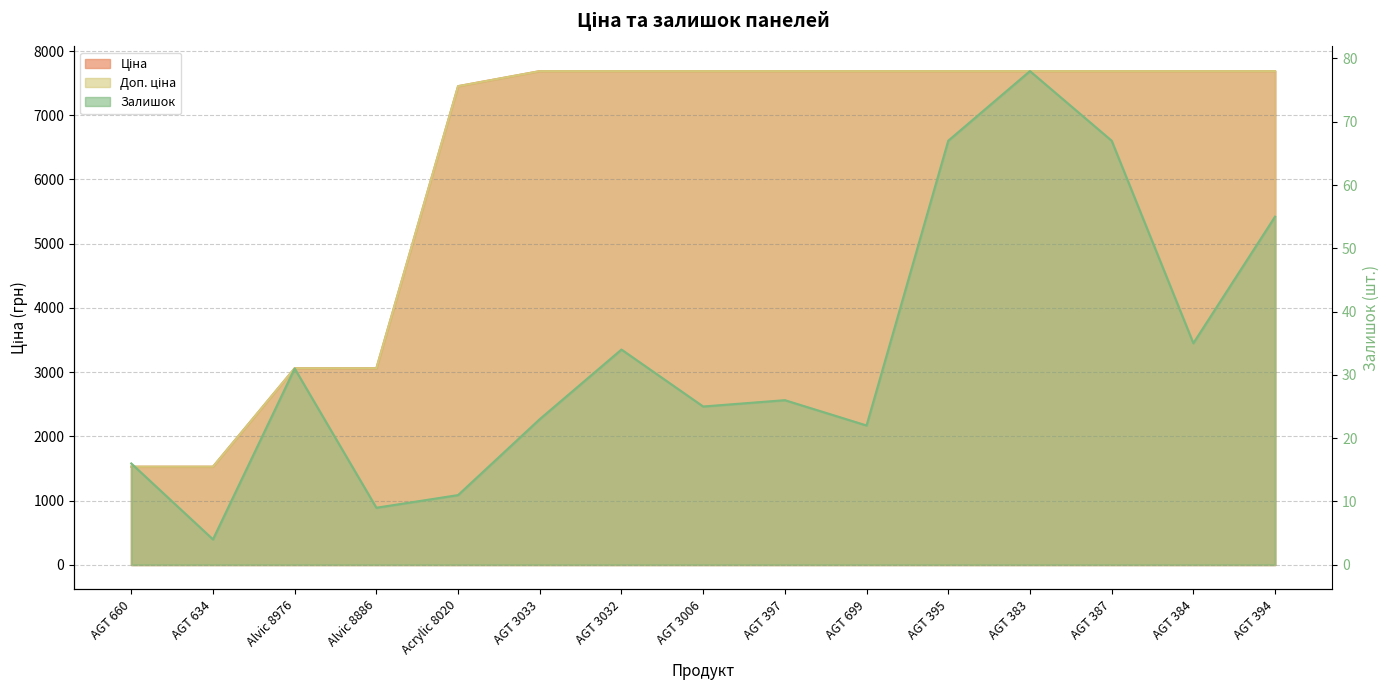

True or false: Ціна has a value of 1792.0 at Alvic 8976.

False